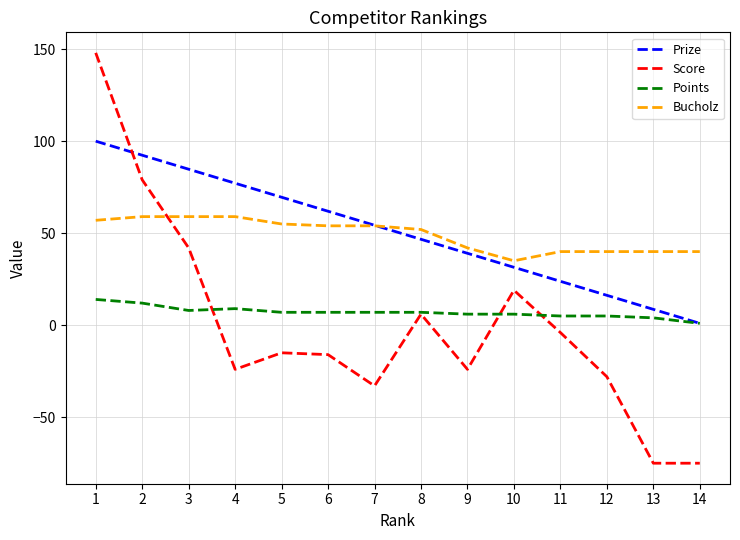

True or false: Prize has more than 1 points higher than both neighbors.

False